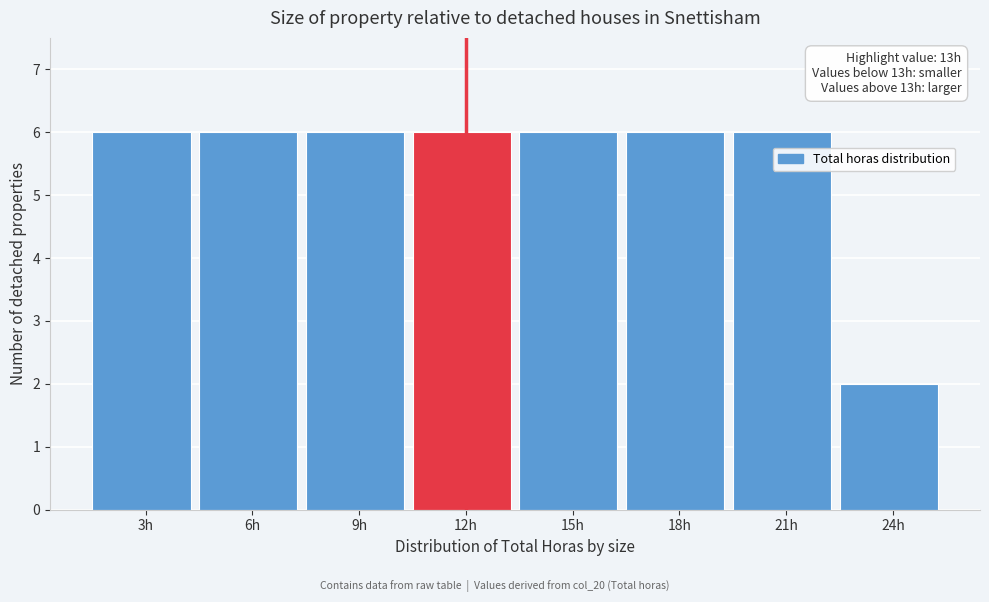

Reading right to left, list all the values displayed in this chart.

2	6	6	6	6	6	6	6